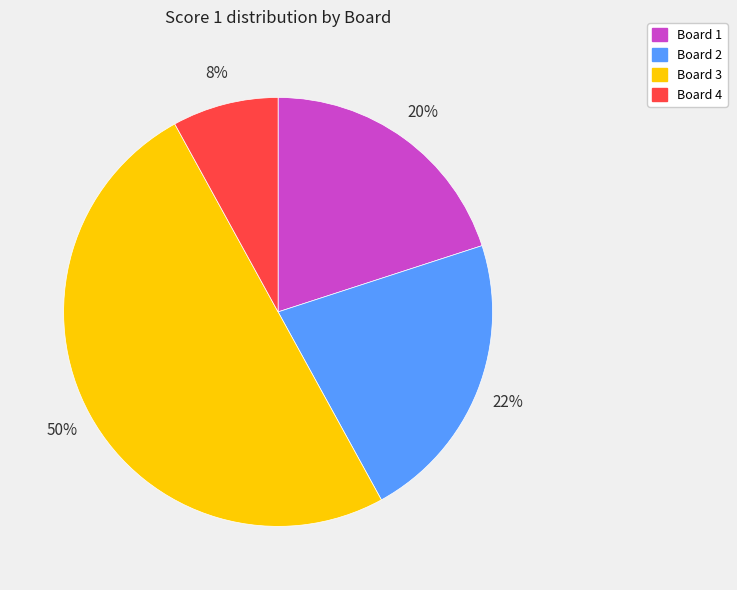

Rank the categories by value from highest to lowest.

Board 3, Board 2, Board 1, Board 4